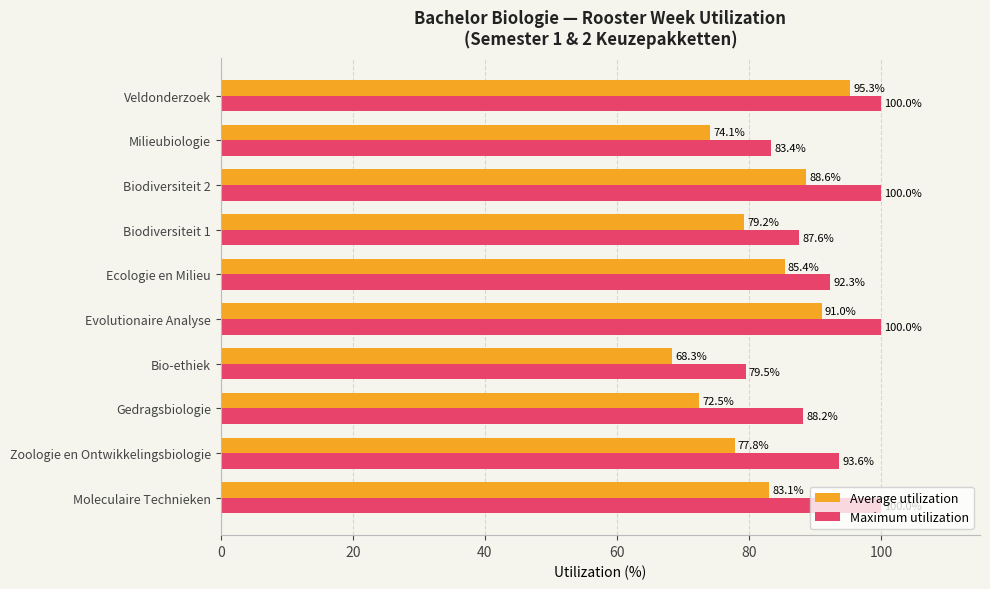

Rank the series by their maximum value, from lowest to highest.

Average utilization, Maximum utilization